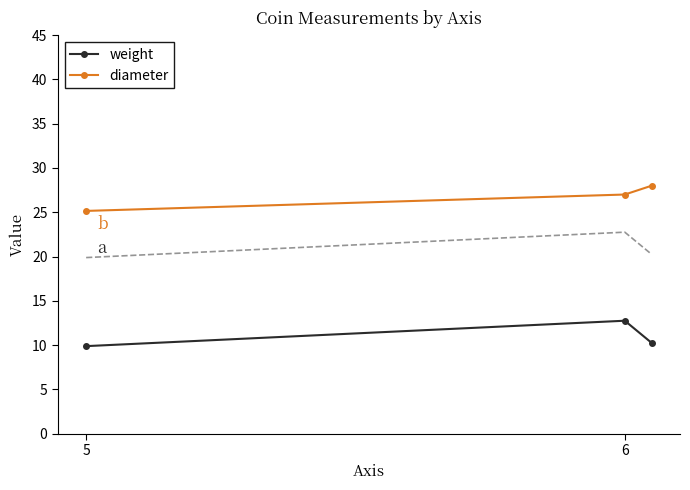

What is the minimum value for weight?

9.9